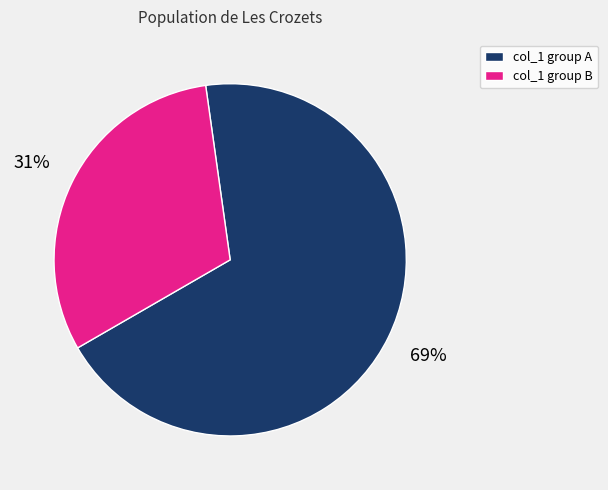

How many slices are in this pie chart?

2